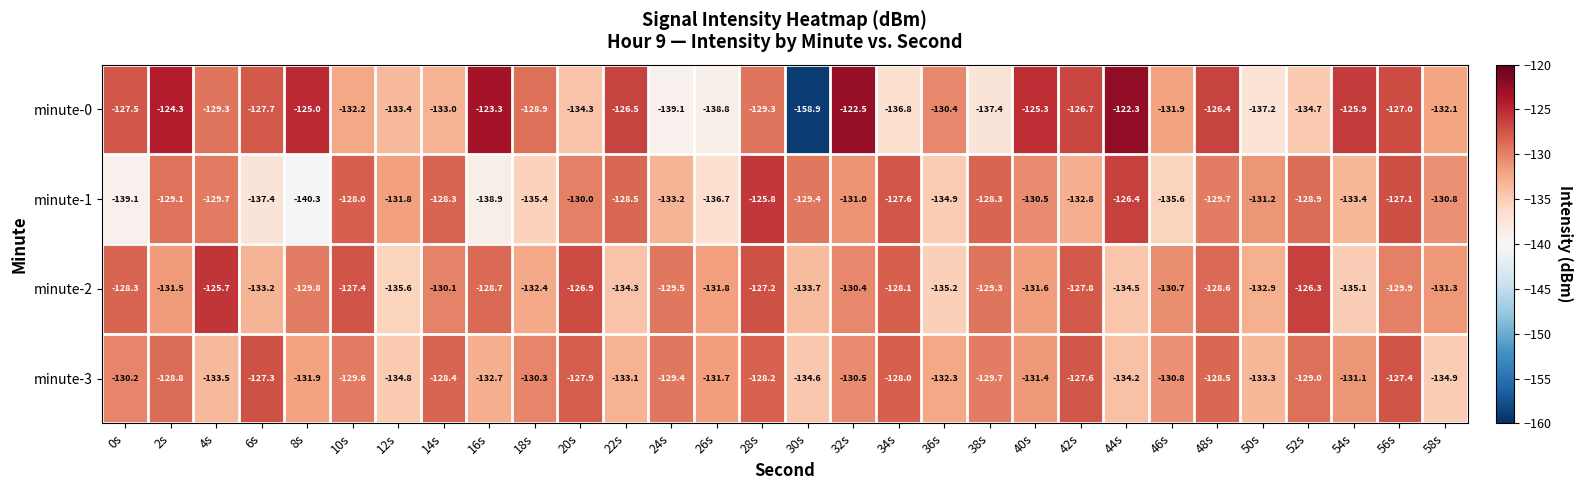

What is the lowest value of the minute-2 series?

-135.6